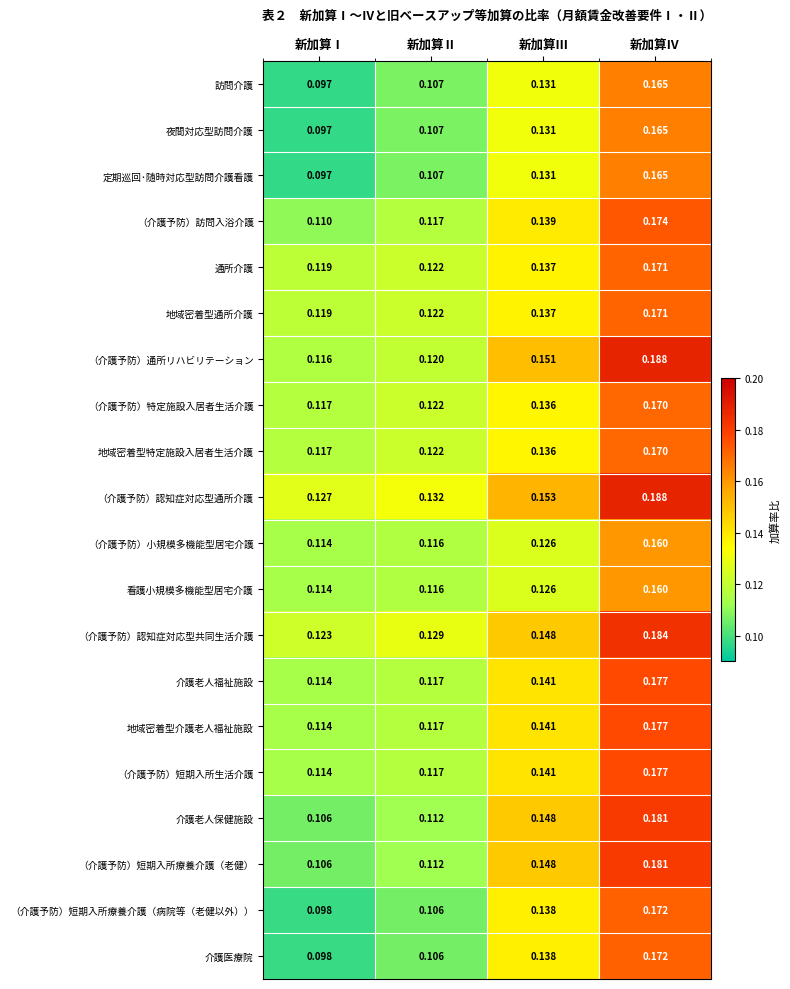

Which category has the highest value in the （介護予防）短期入所生活介護 series?

新加算Ⅳ